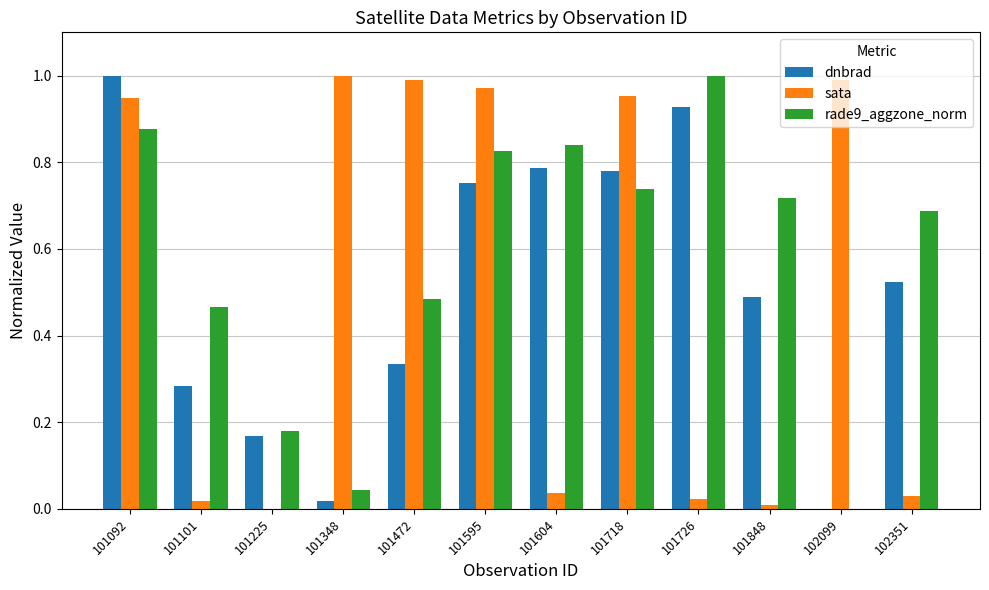

What is the sum of all sata values?

6.0